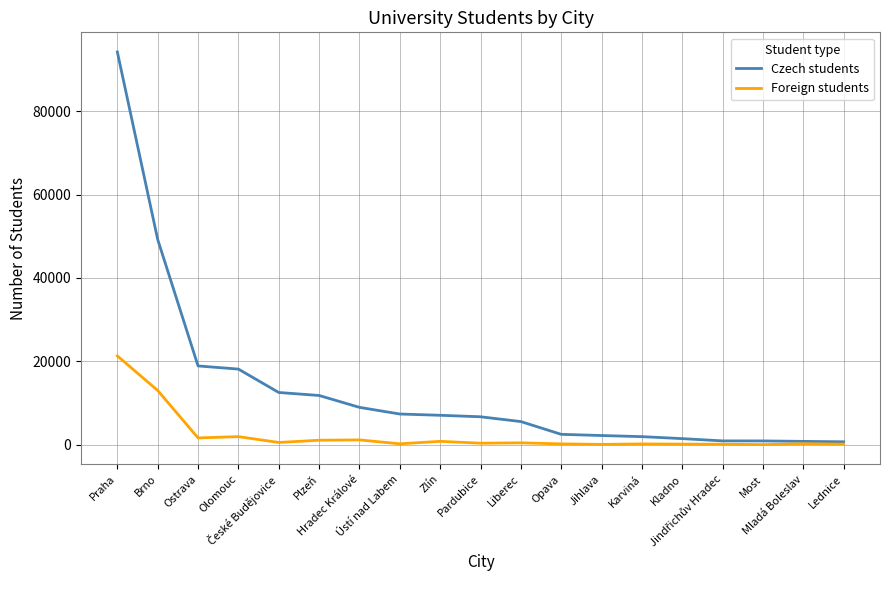

What are all the series names shown in the legend?

Czech students, Foreign students